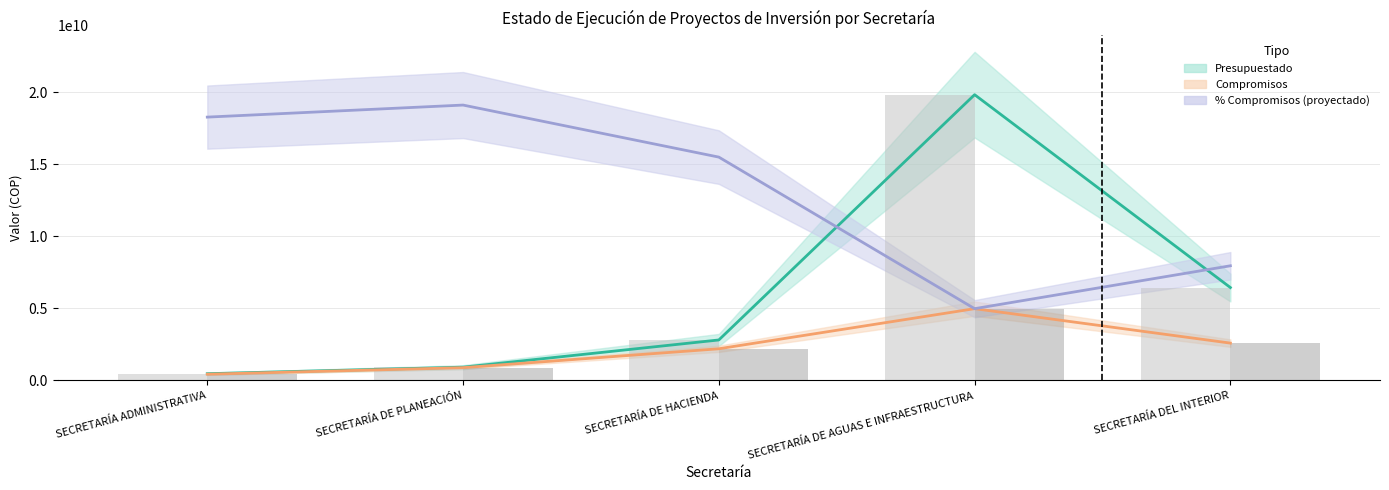

What is the maximum value for Compromisos (bar)?

4976127087.0